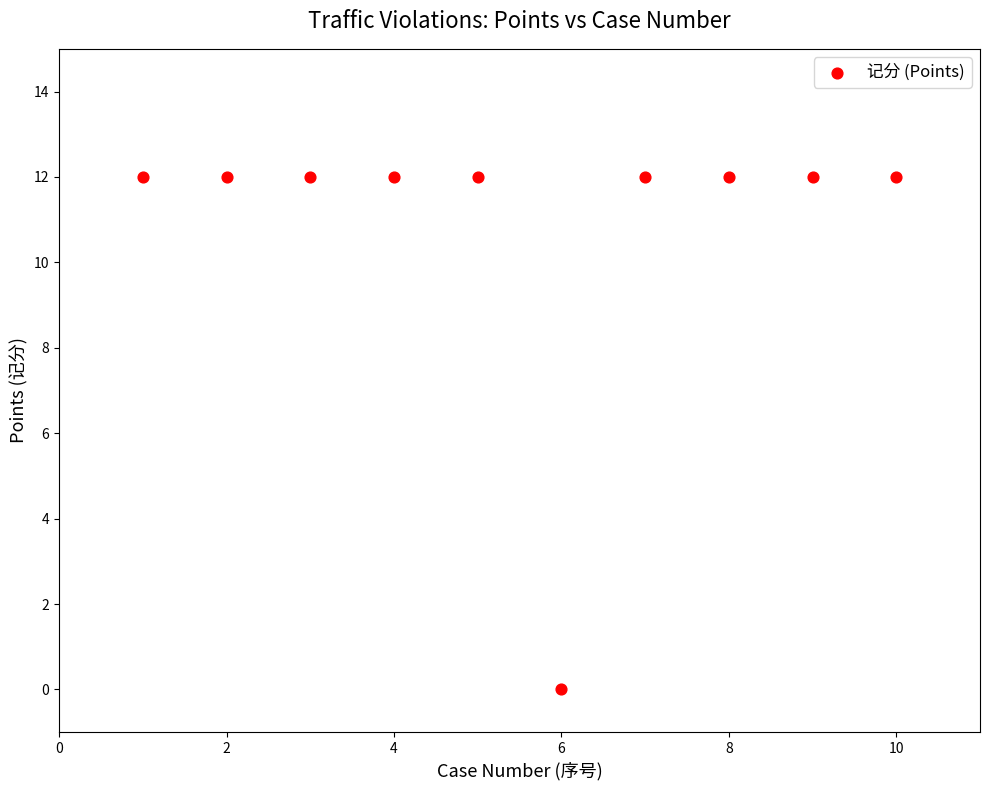

What is the range of X values (max minus min)?

9